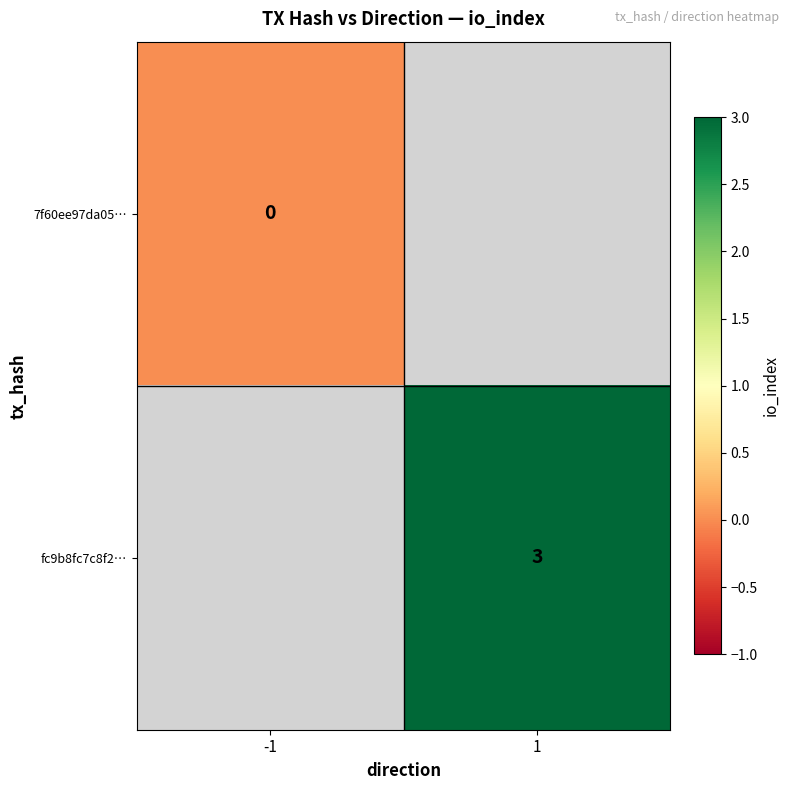

Is the value of fc9b8fc7c8f2… at 1 greater than the value of 7f60ee97da05… at -1?

Yes